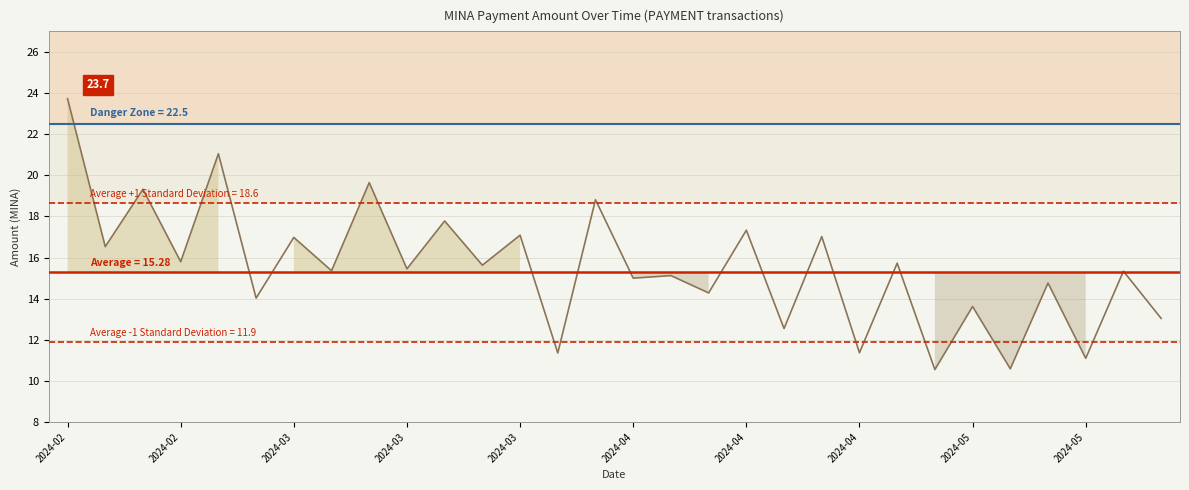

Reading right to left, transcribe all the data shown in this chart.

13.0	15.3	11.1	14.8	10.6	13.6	10.6	15.7	11.4	17.0	12.5	17.3	14.3	15.1	15.0	18.8	11.4	17.1	15.6	17.8	15.5	19.6	15.4	17.0	14.0	21.0	15.8	19.3	16.5	23.7